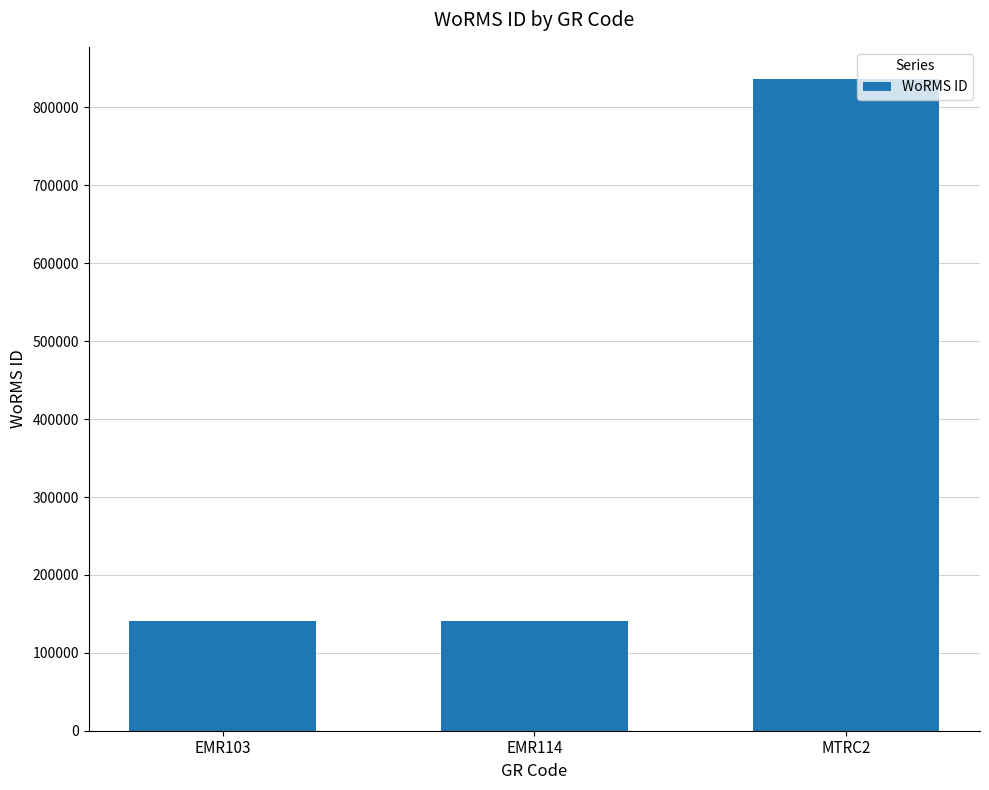

What is the minimum value shown in the chart?

140656